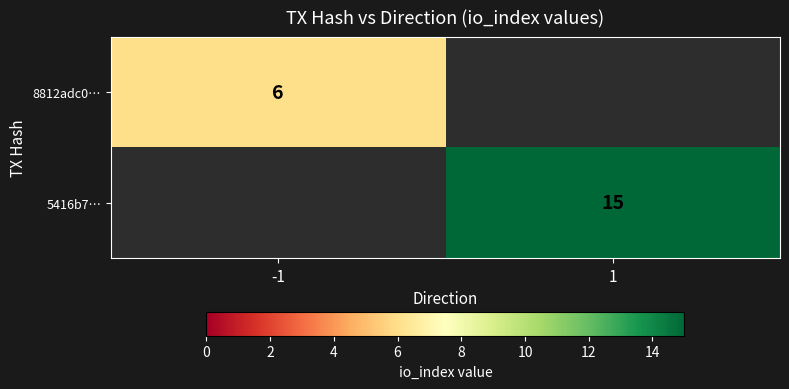

True or false: 8812adc0… has a value of 10 at -1.

False